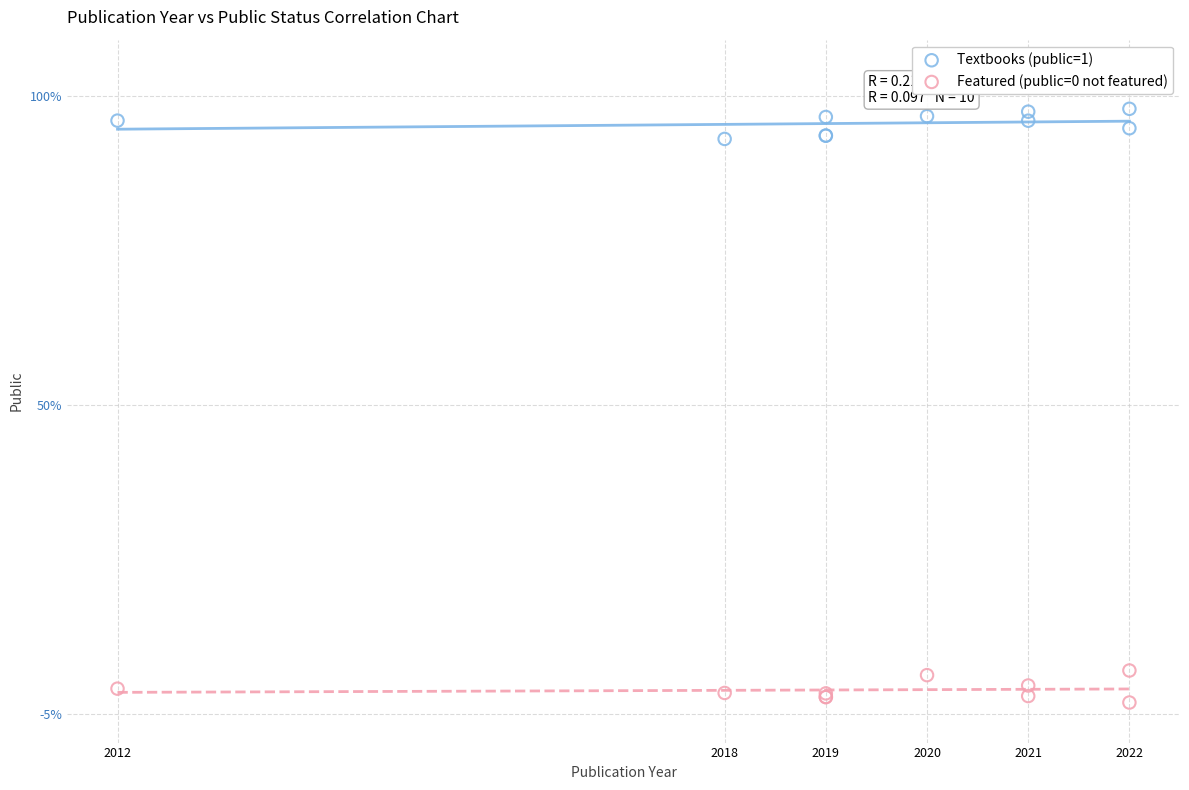

Which series reaches the maximum Y coordinate?

Textbooks (public=1)